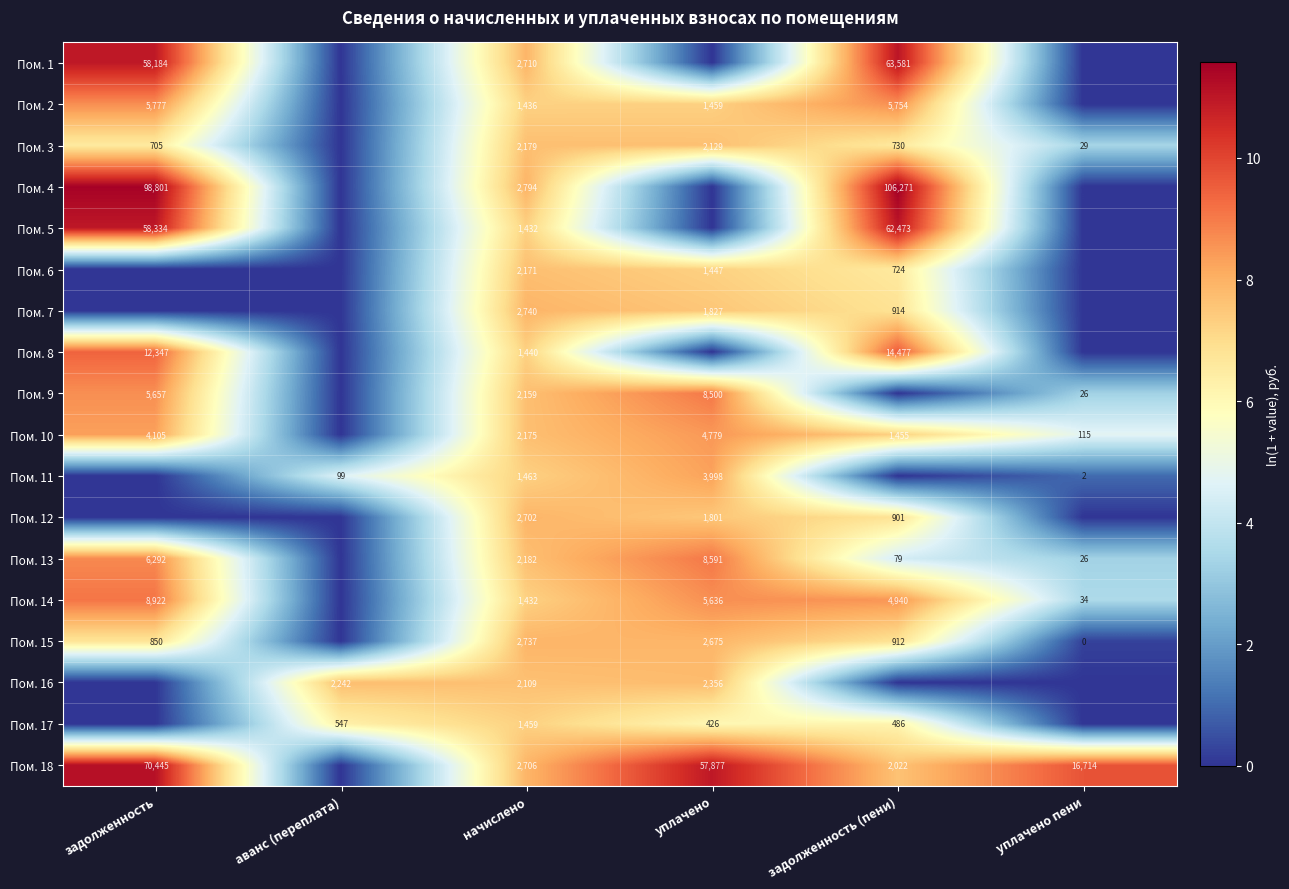

The value of Пом. 18 at начислено is 2706. True or false?

True